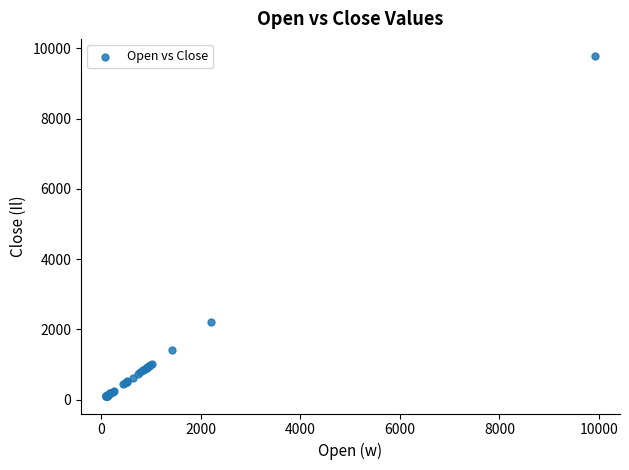

What Y value in the scatter plot is closest to 4935?

2194.0